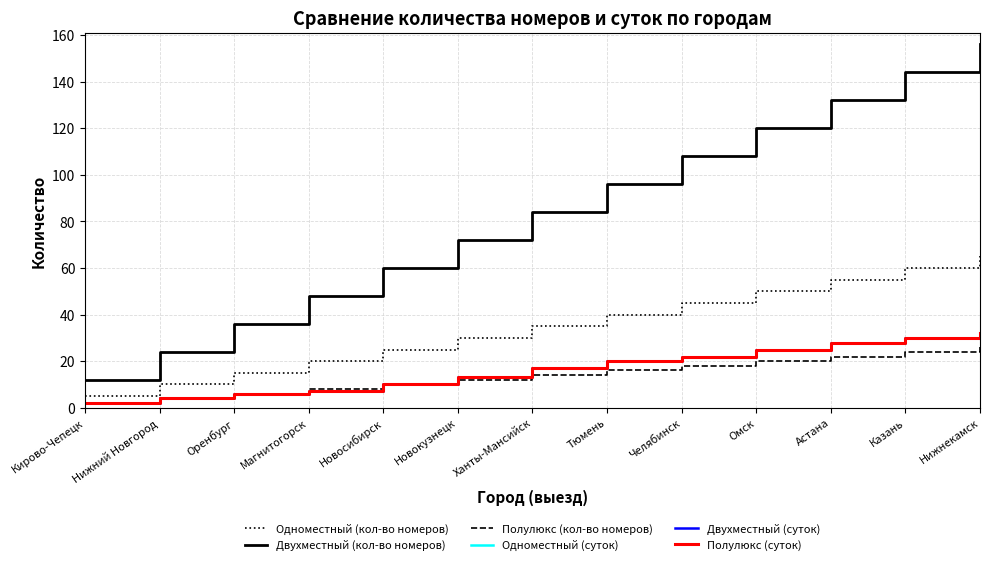

What is the total value across all series at Новокузнецк?

153